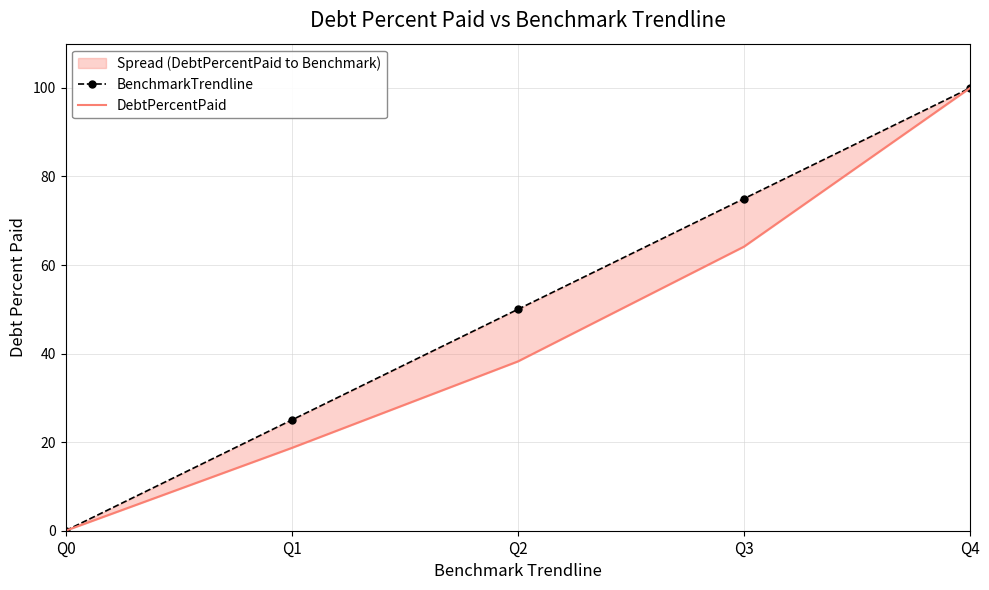

Which series has the widest spread of values?

BenchmarkTrendline